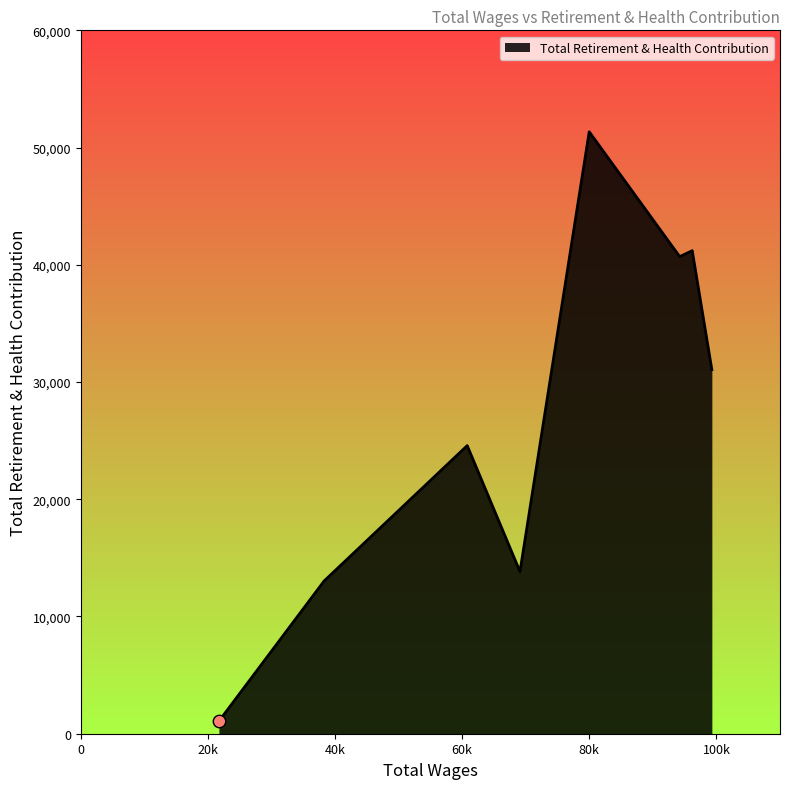

True or false: the data has more than 1 interior local peaks.

True